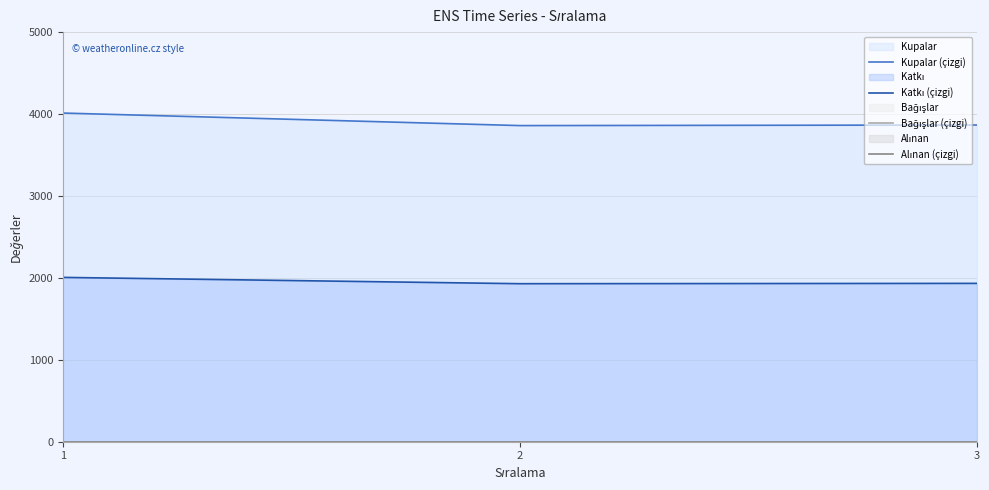

What is the difference between the maximum and second lowest values in the Katkı (çizgi) series?

73